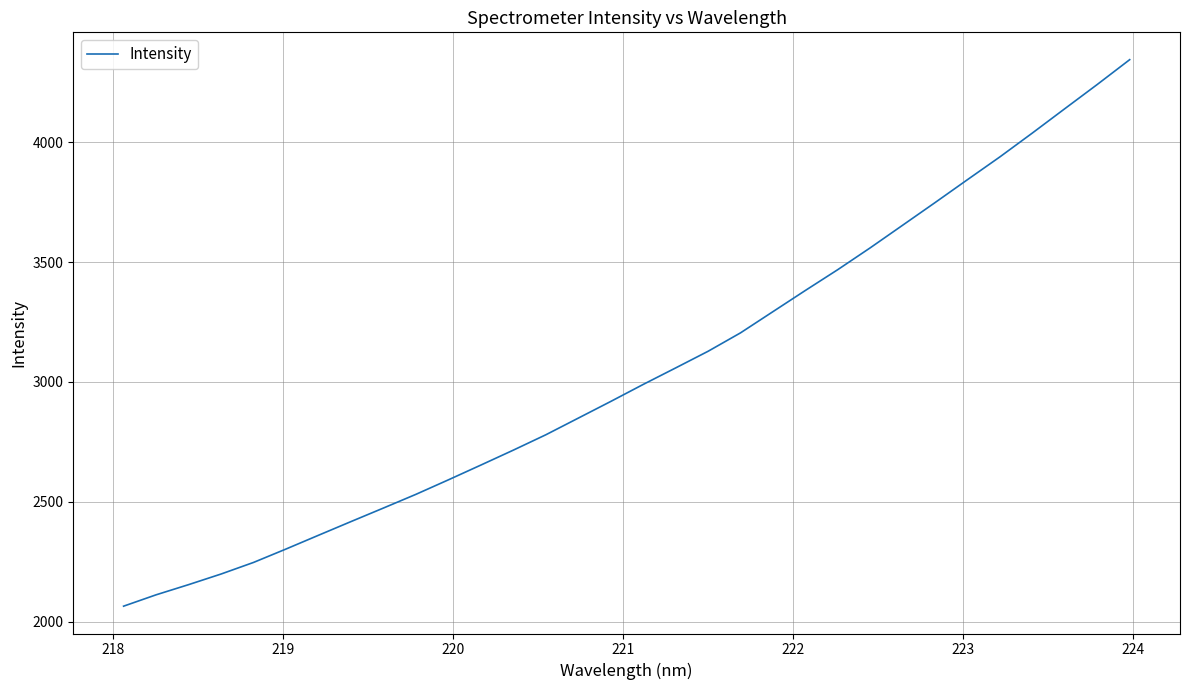

What is the minimum value shown in the chart?

2064.1